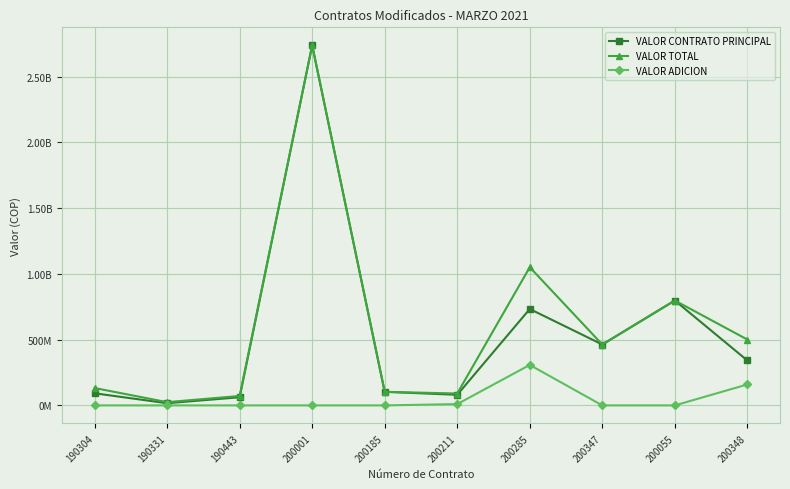

How many interior local valleys does the VALOR CONTRATO PRINCIPAL series have?

3